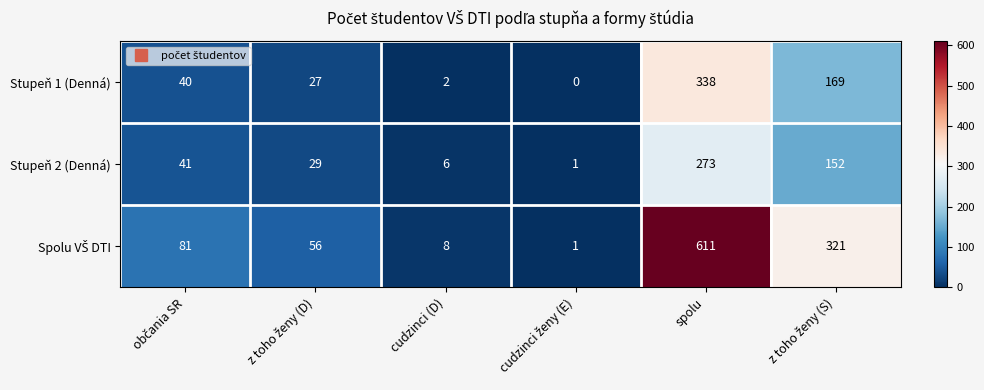

At how many categories does at least one series exceed 442?

1